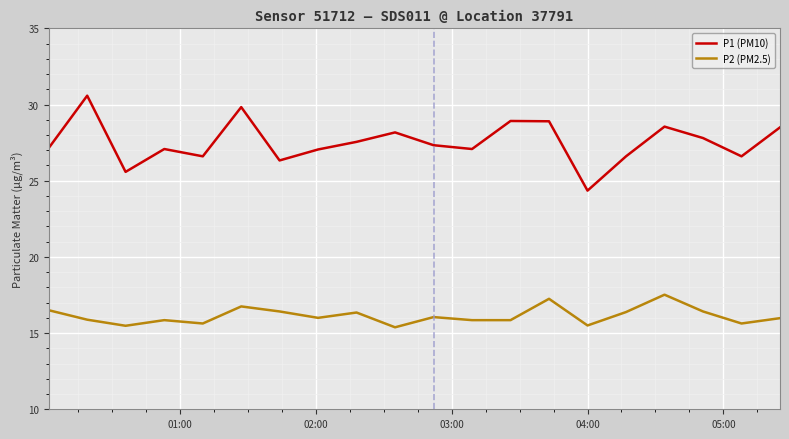

Which series has the widest spread of values?

P1 (PM10)